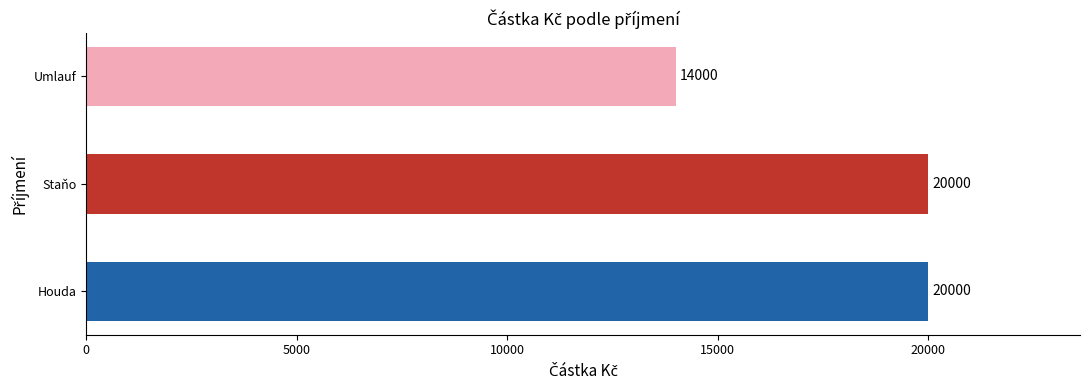

What is the maximum value shown in the chart?

20000